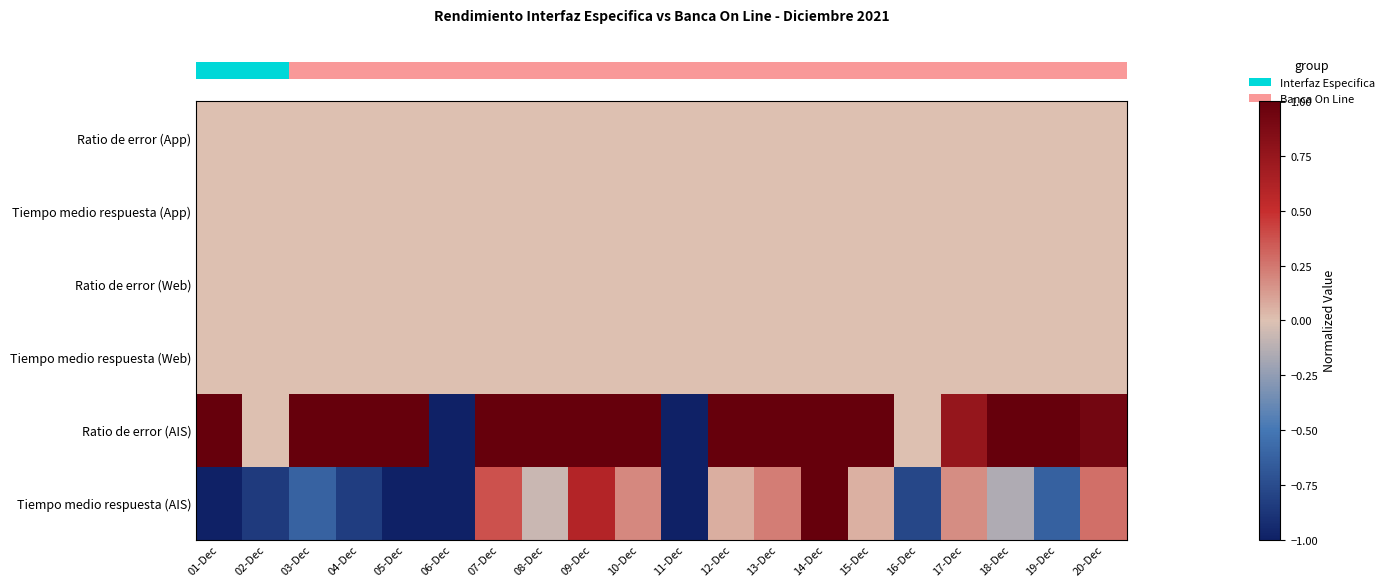

At how many categories does at least one series exceed 0?

16